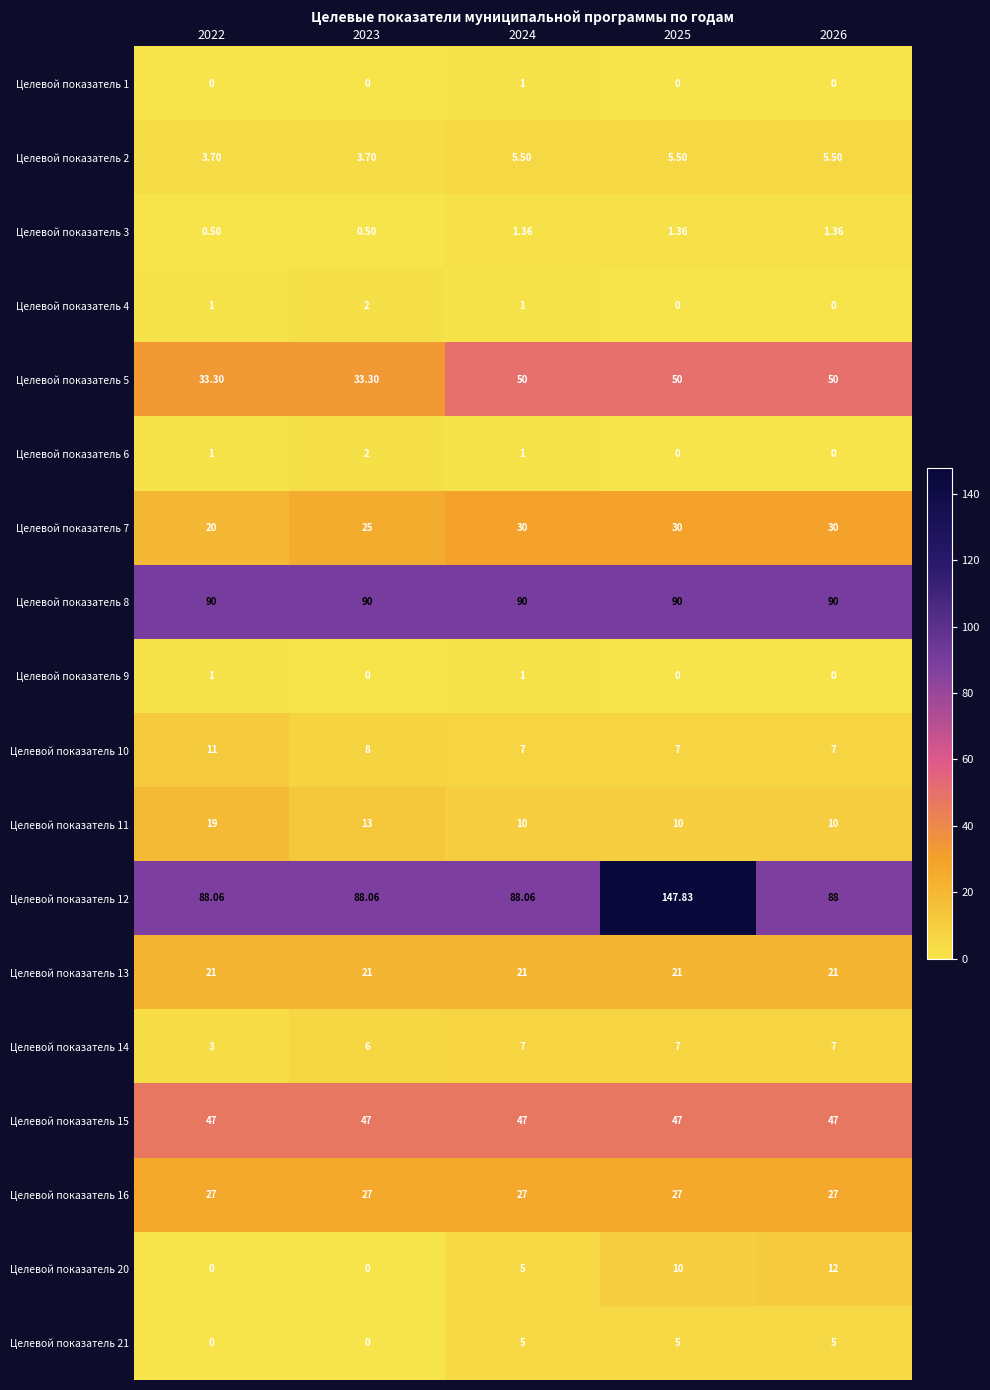

At how many categories does at least one series exceed 95?

1